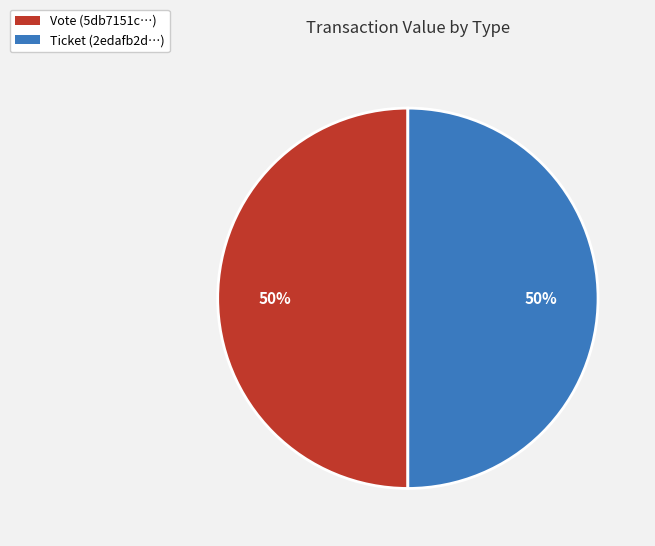

Do Vote and Ticket together represent more than half of the pie?

Yes